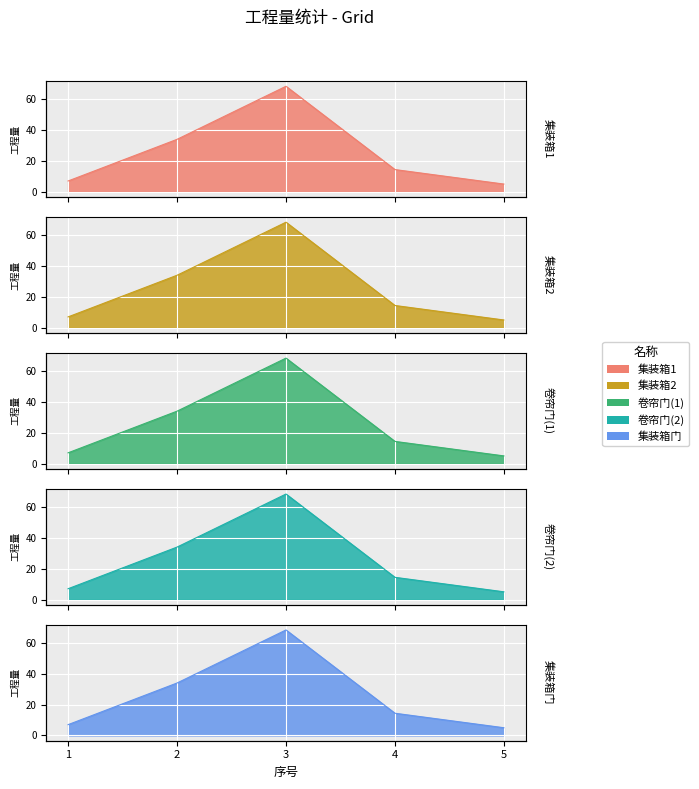

Reading left to right, extract all data points from this chart.

1=7.0	2=34.0	3=68.4	4=14.4	5=5.0